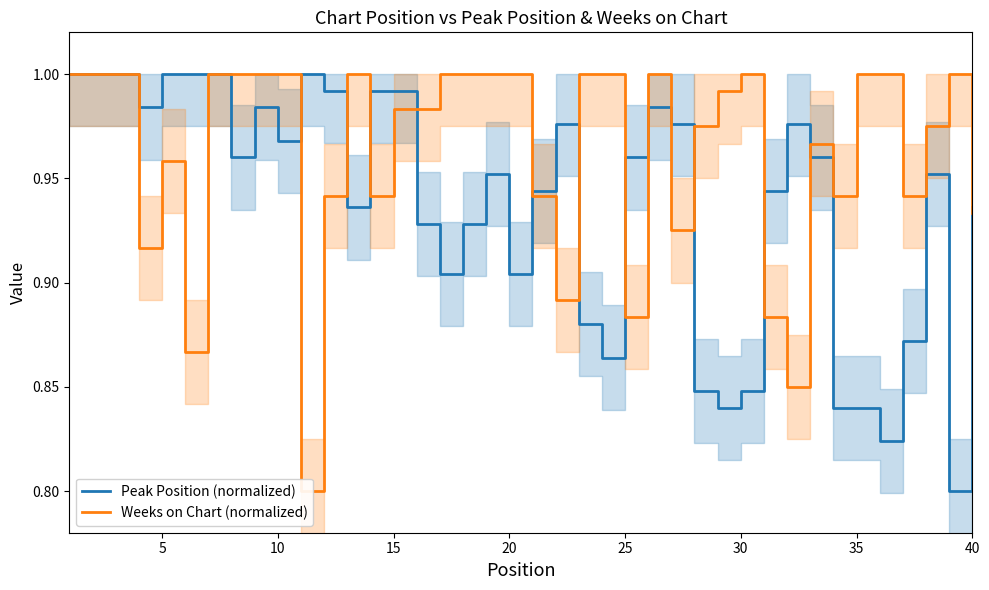

What is the value of the Peak Position (normalized) point at the 35th from the left?

0.8